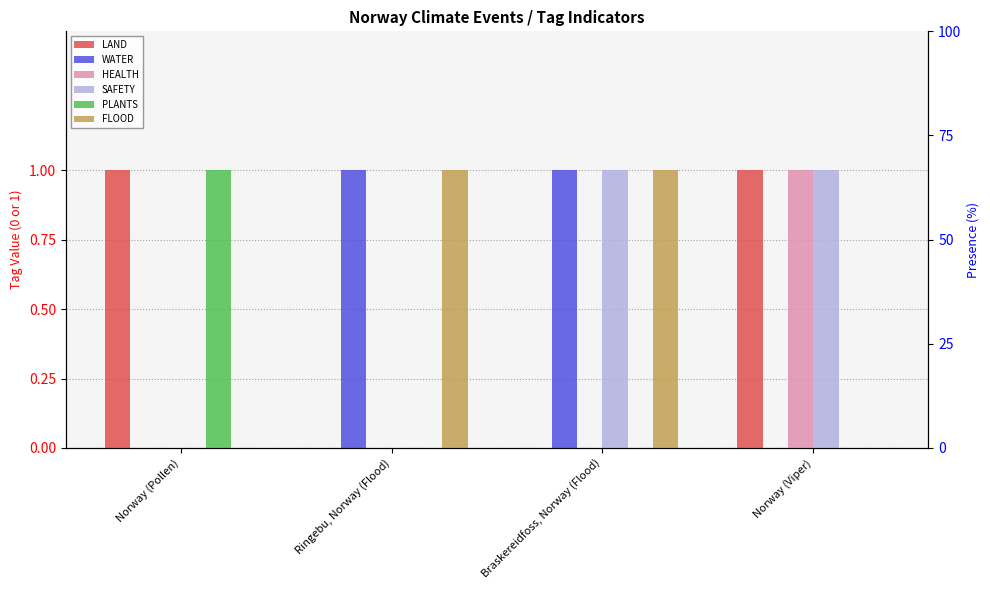

What is the label of the 2nd bar from the right?

Braskereidfoss, Norway (Flood)